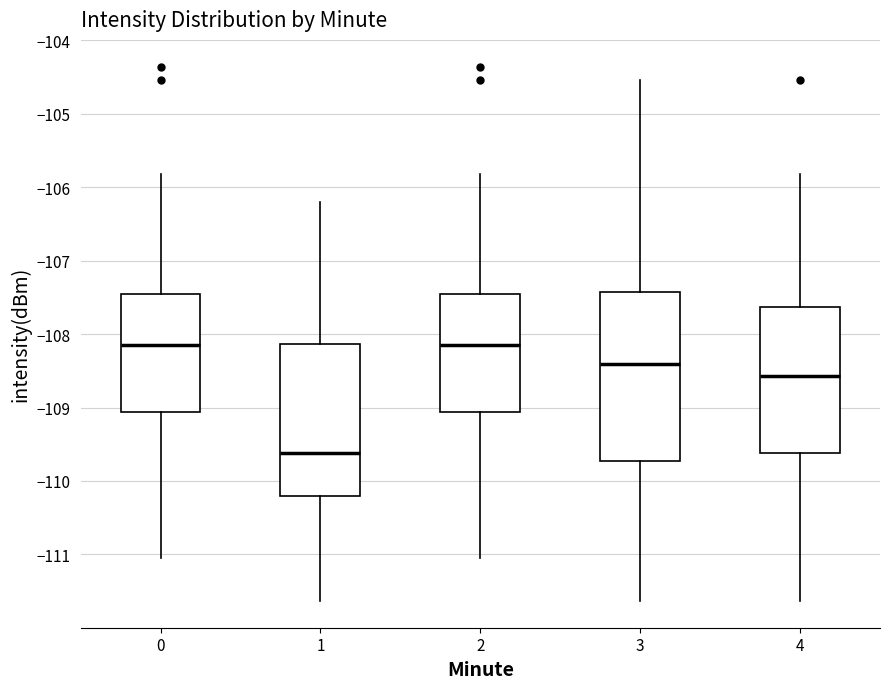

Reading left to right, read every box against the y-axis: the position of its median line, the range the box covers, and the ends of its whiskers. The values are not printed on the chart, so give them approximately, as read against the axis.

0: median -108.2, box -109.1 to -107.5, whiskers -111.1 to -105.8
1: median -109.6, box -110.2 to -108.1, whiskers -111.6 to -106.2
2: median -108.2, box -109.1 to -107.5, whiskers -111.1 to -105.8
3: median -108.4, box -109.7 to -107.4, whiskers -111.6 to -104.5
4: median -108.6, box -109.6 to -107.6, whiskers -111.6 to -105.8